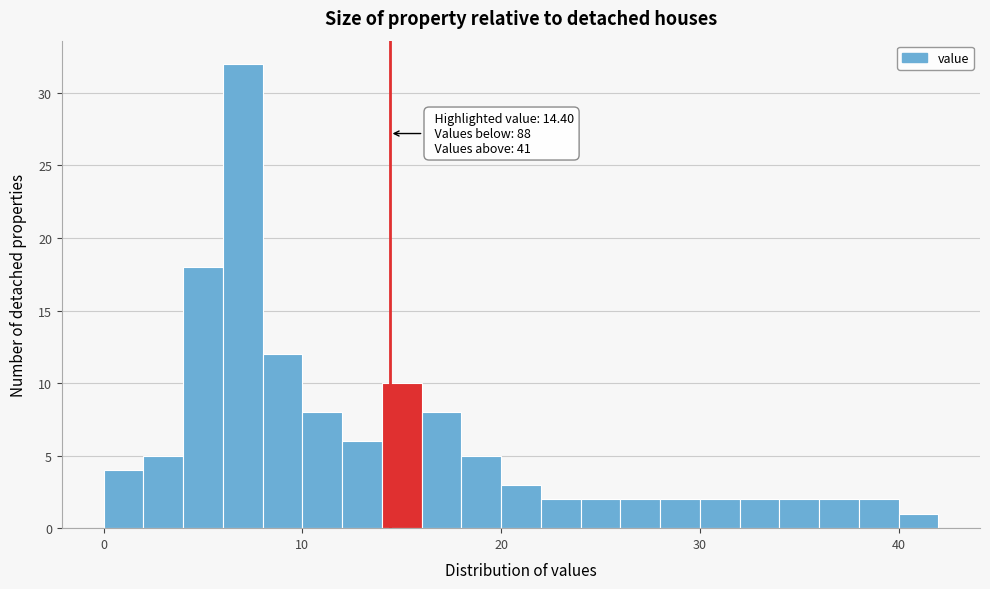

Around what value on the x-axis is the tallest bar? Give the approximate position of its centre, as read against the axis.

7